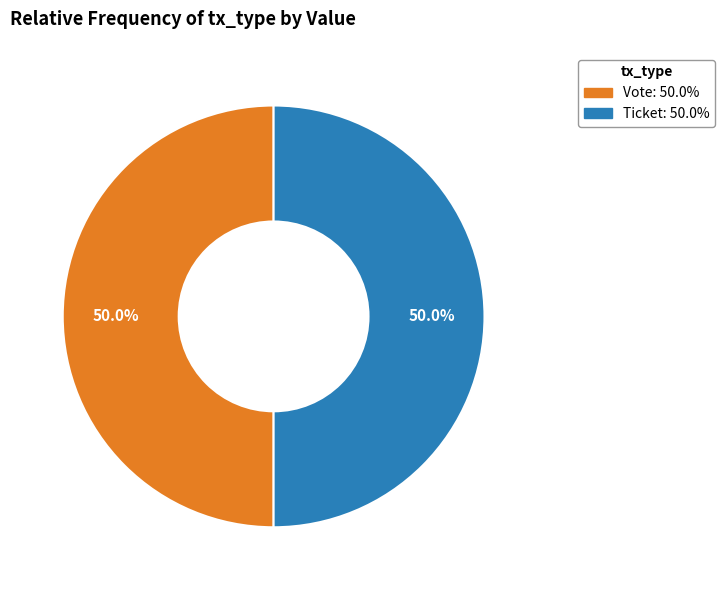

Which slice is the smallest?

Ticket (io_index=0)